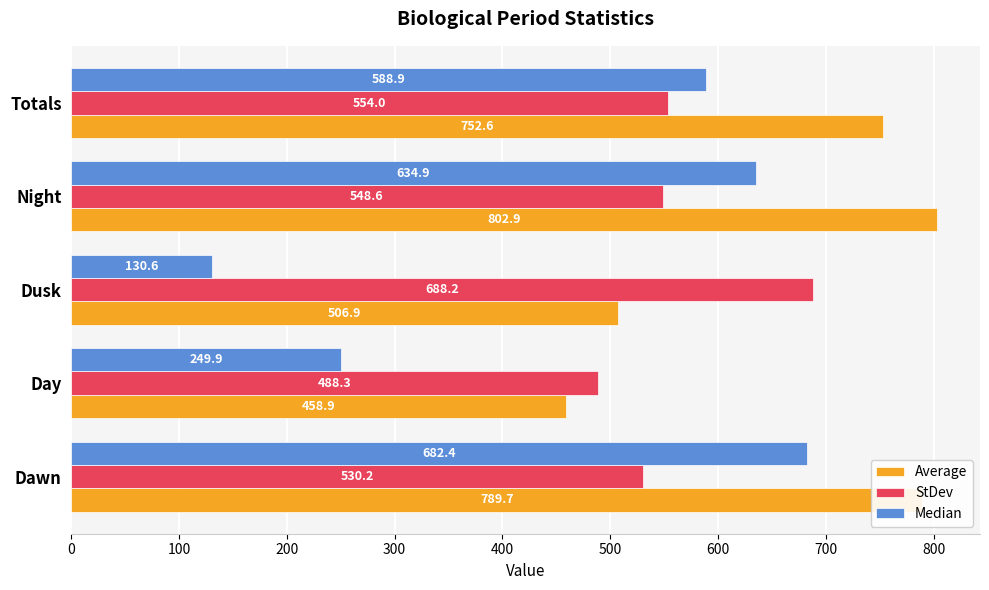

Rank the series by their average value, from highest to lowest.

Average, StDev, Median